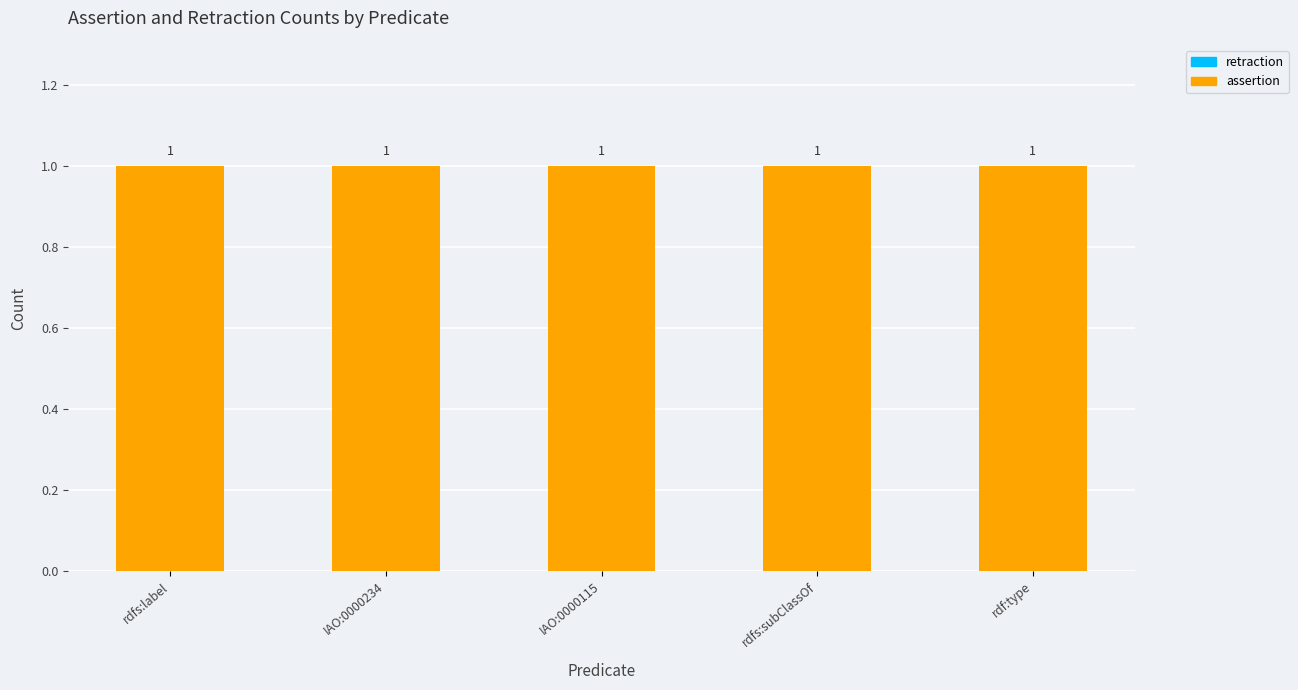

Rank the series at rdf:type from lowest to highest value.

retraction, assertion